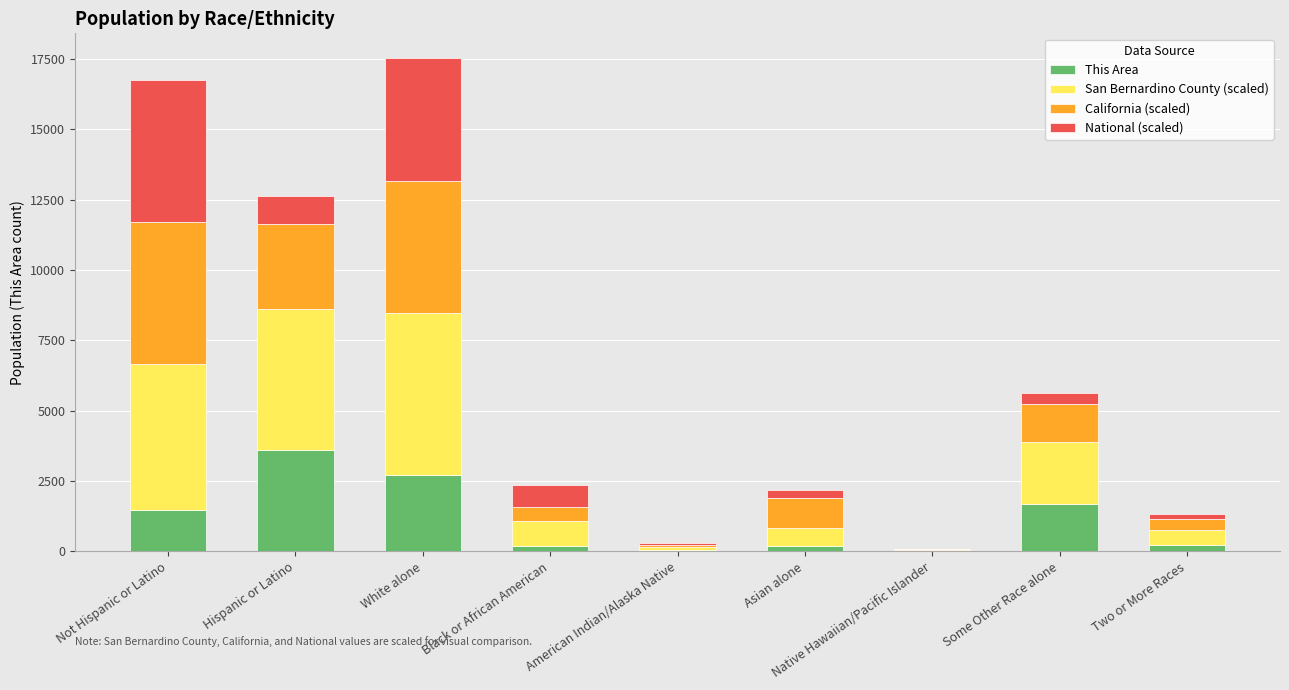

What is the total value across all series at Hispanic or Latino?

12643.9